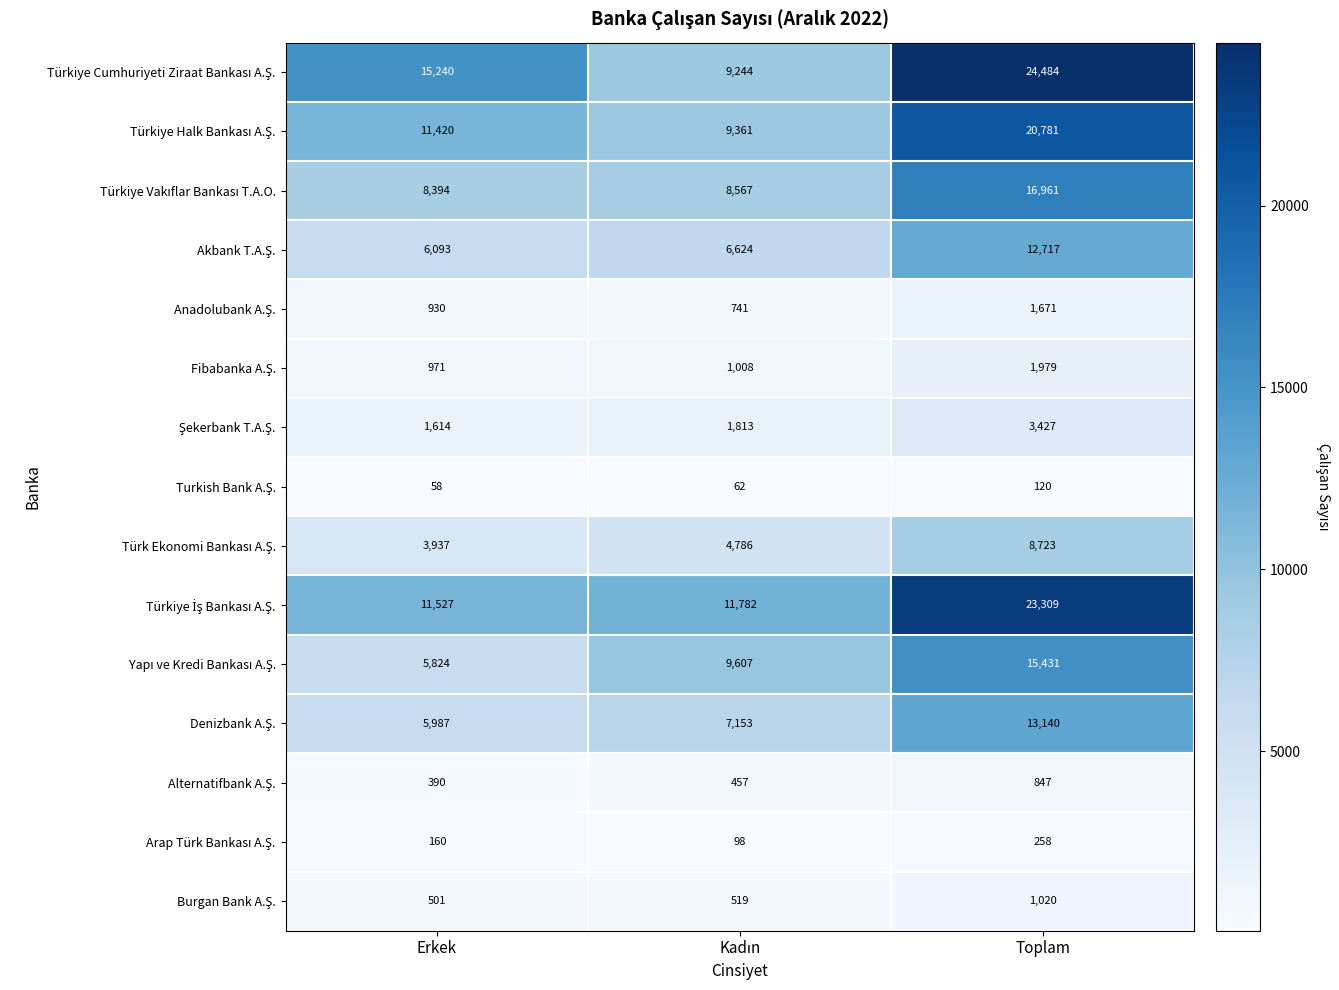

What is the greatest value displayed?

24484